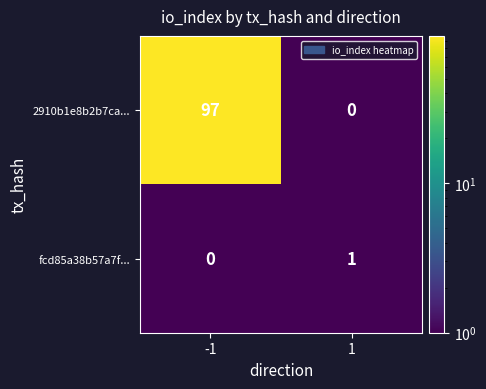

Reading left to right, transcribe all the data shown in this chart.

2910b1e8b2b7ca...: -1=97	1=0
fcd85a38b57a7f...: -1=0	1=1